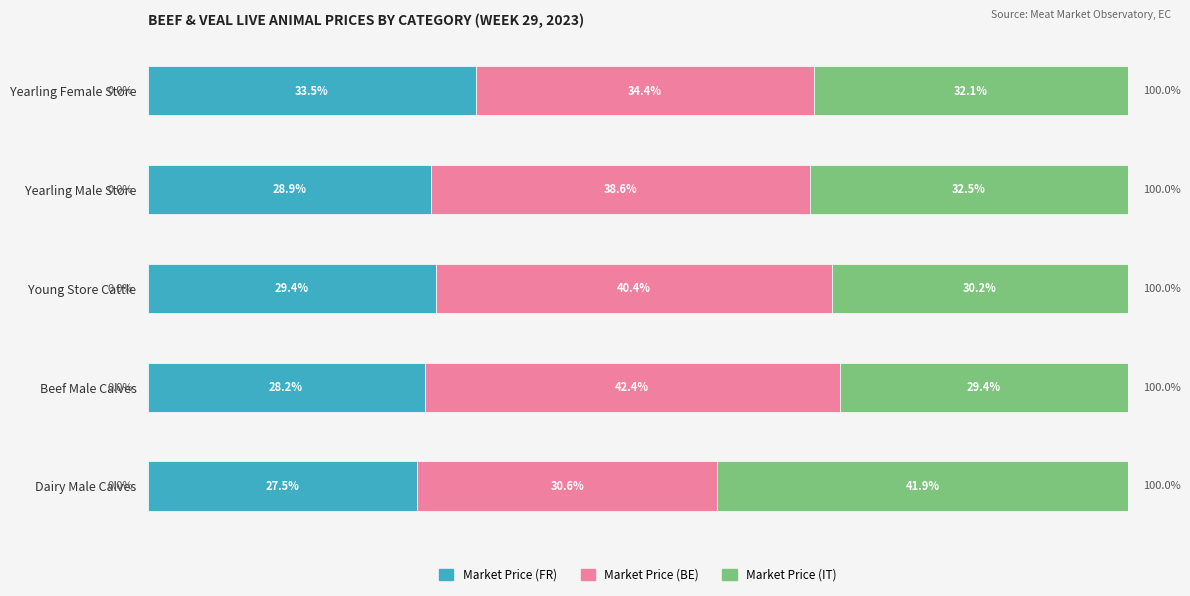

At which label is Market Price (FR) closest to 30?

Young Store Cattle